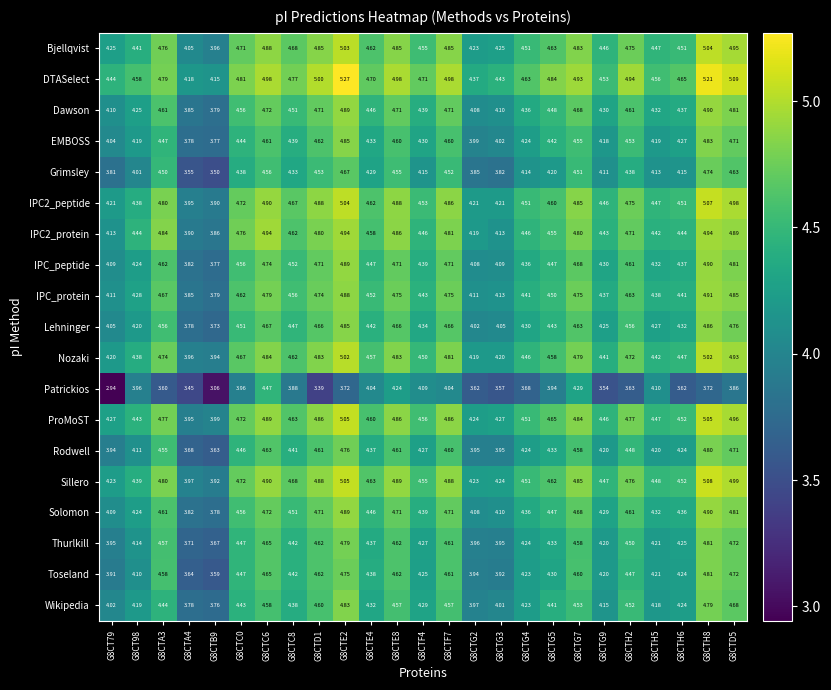

Is the value of Bjellqvist at G8CTC0 greater than the value of Rodwell at G8CTG5?

Yes